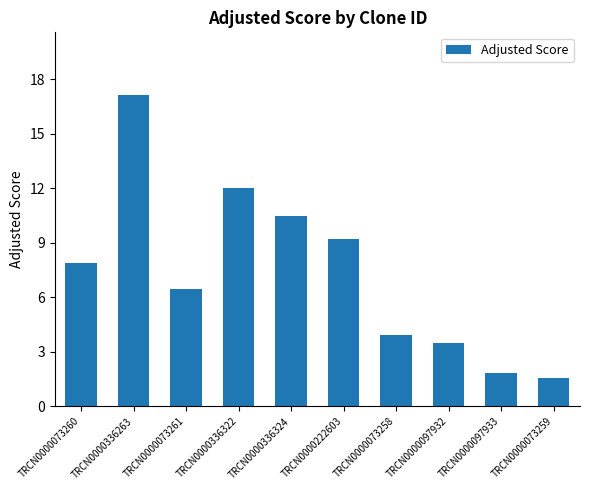

Reading right to left, transcribe all the data shown in this chart.

TRCN0000073259=1.6	TRCN0000097933=1.8	TRCN0000097932=3.5	TRCN0000073258=3.9	TRCN0000222603=9.2	TRCN0000336324=10.5	TRCN0000336322=12.0	TRCN0000073261=6.4	TRCN0000336263=17.2	TRCN0000073260=7.9